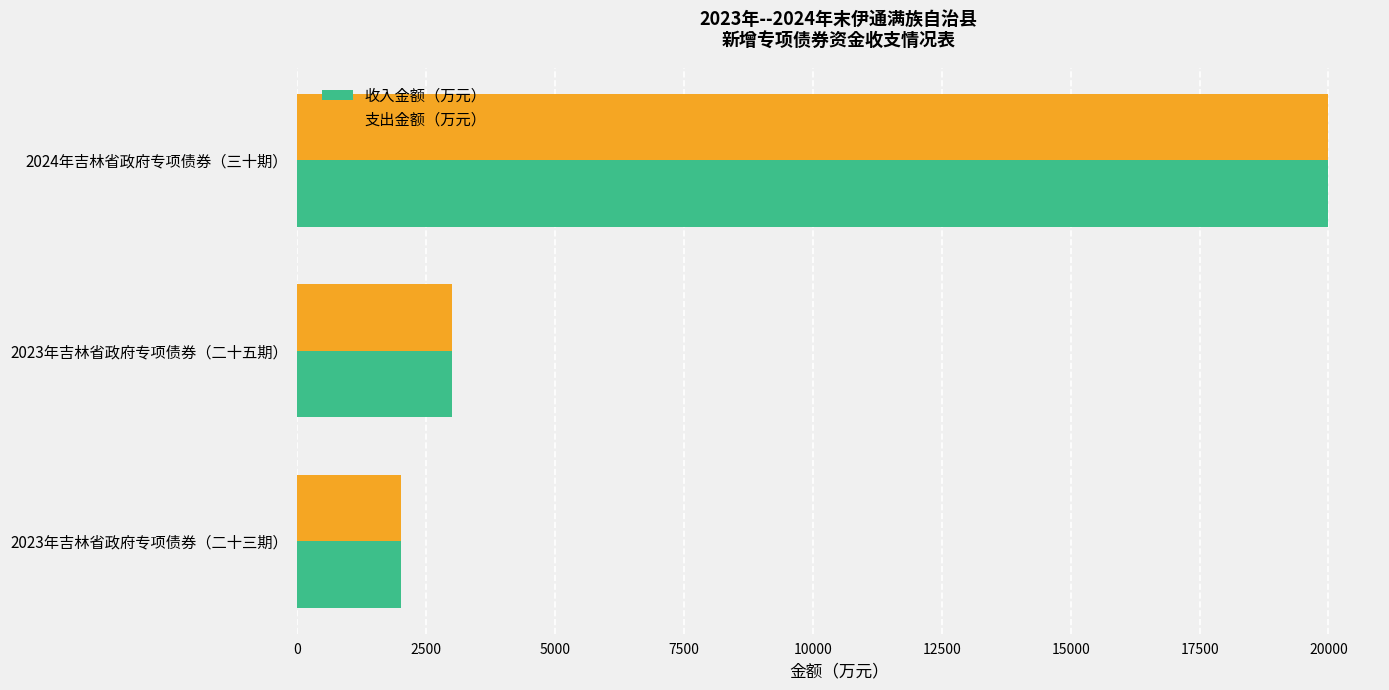

At which category does the chart reach its peak across all series?

2024年吉林省政府专项债券（三十期）